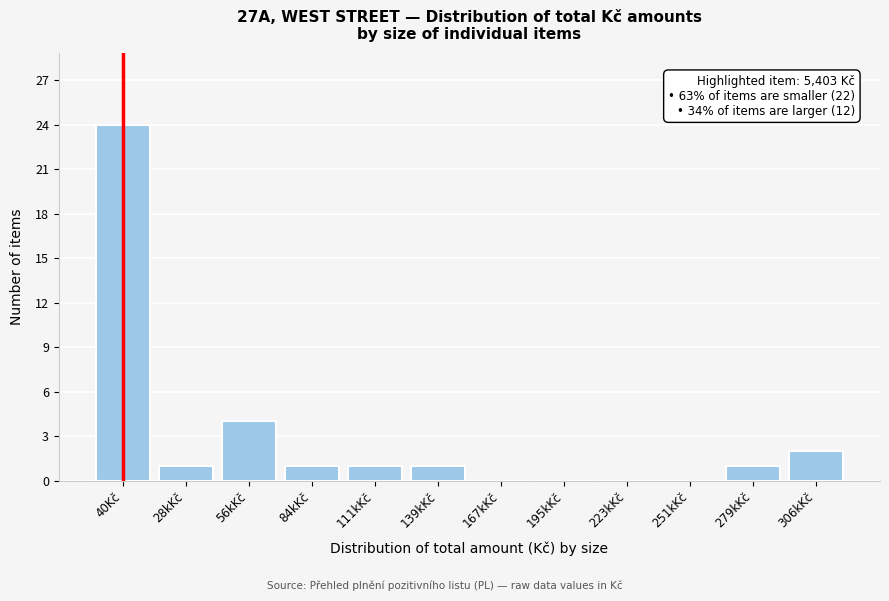

Reading right to left, extract all data points from this chart.

306kKč=2	279kKč=1	251kKč=0	223kKč=0	195kKč=0	167kKč=0	139kKč=1	111kKč=1	84kKč=1	56kKč=4	28kKč=1	40Kč=24